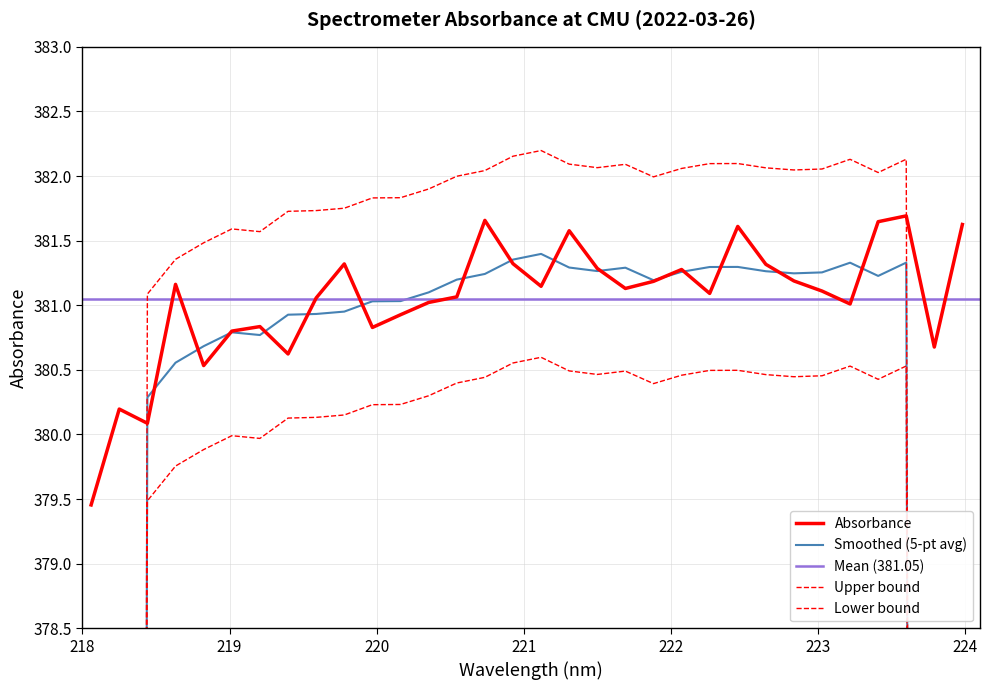

True or false: the data has more than 0 interior local peaks.

True